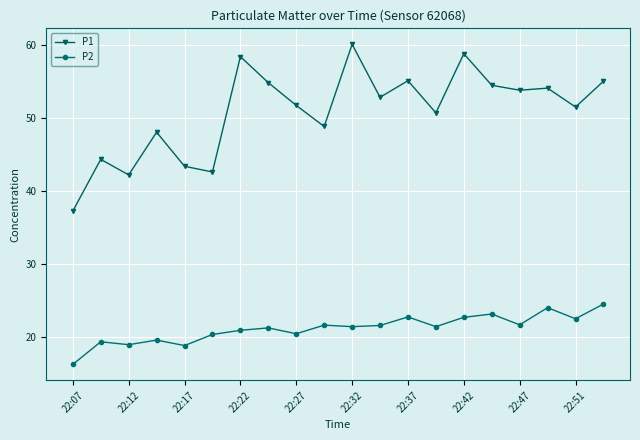

Rank the series by their average value, from highest to lowest.

P1, P2